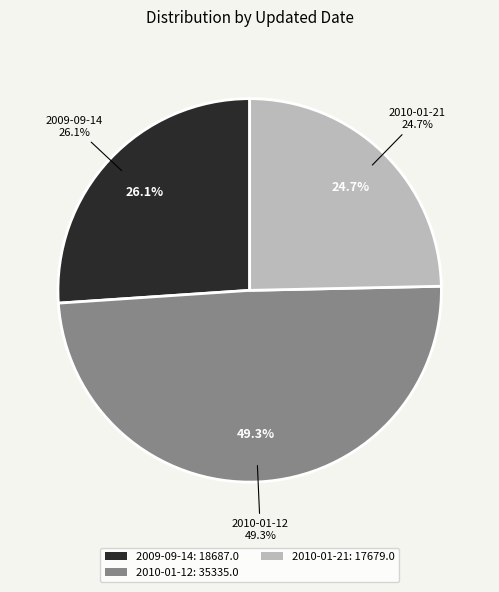

Is there any slice that represents more than half of the pie?

No